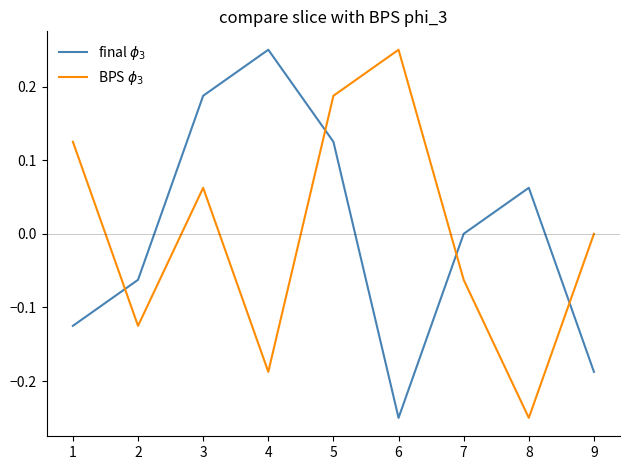

At which category is the sum across all series the highest?

5